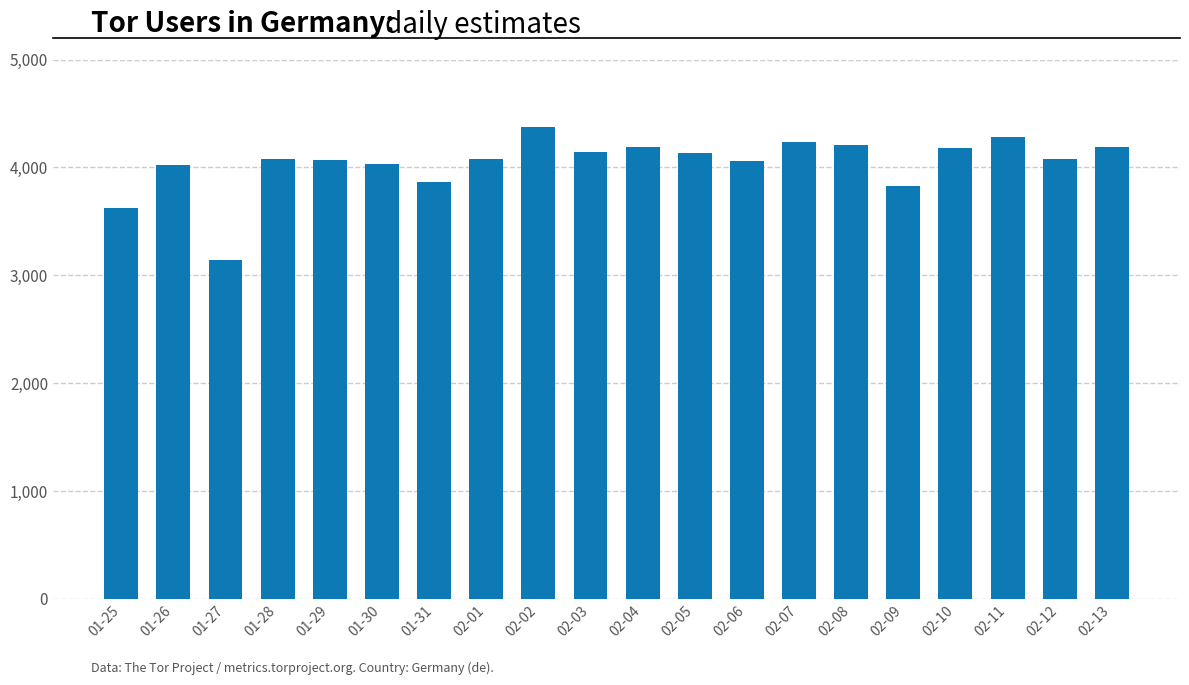

What position from the left is 01-28?

4